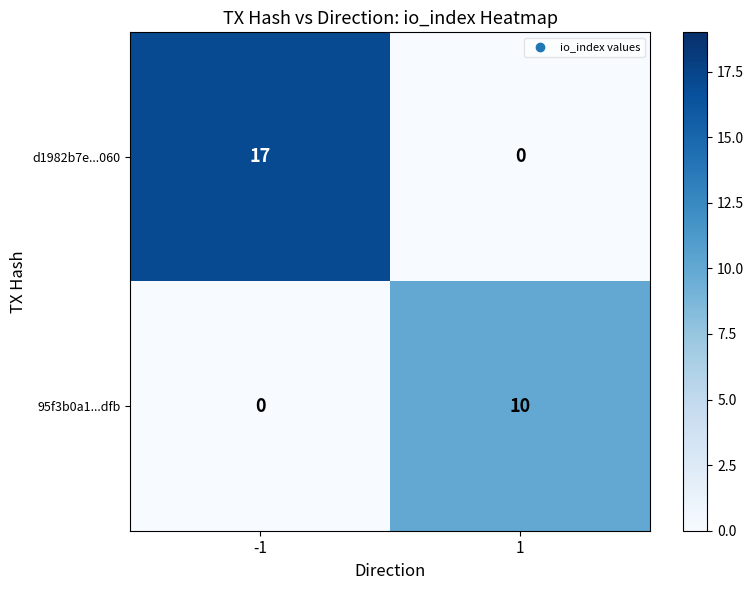

What is the difference between the maximum and minimum values in the d1982b7e...060 series?

17